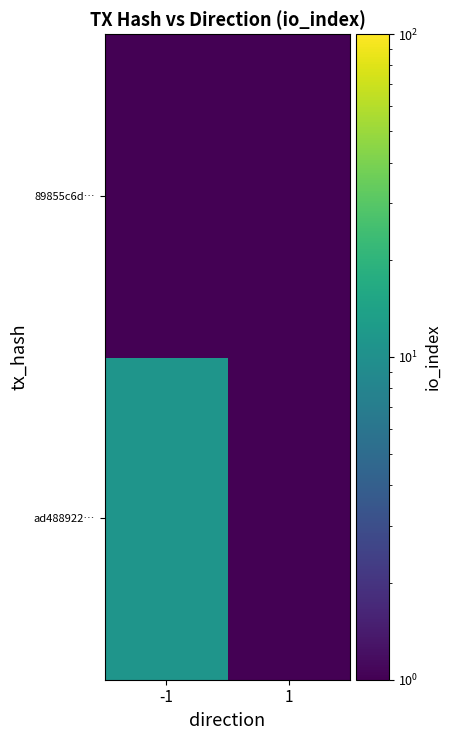

List the series in order of their overall mean, lowest first.

89855c6d…, ad488922…